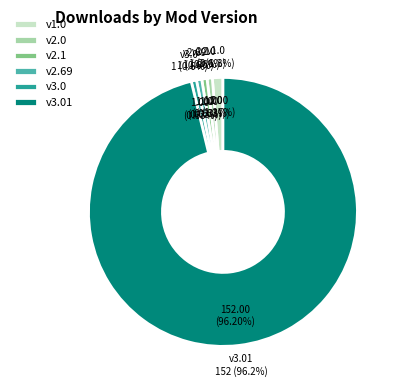

Between 2.0 and 1.0, which is larger?

1.0